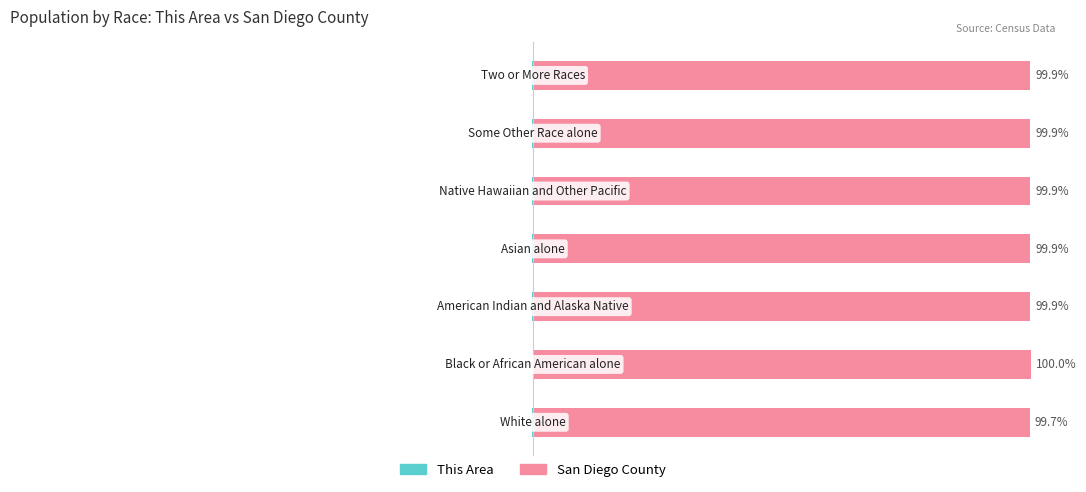

List the series in order of their overall mean, highest first.

San Diego County, This Area